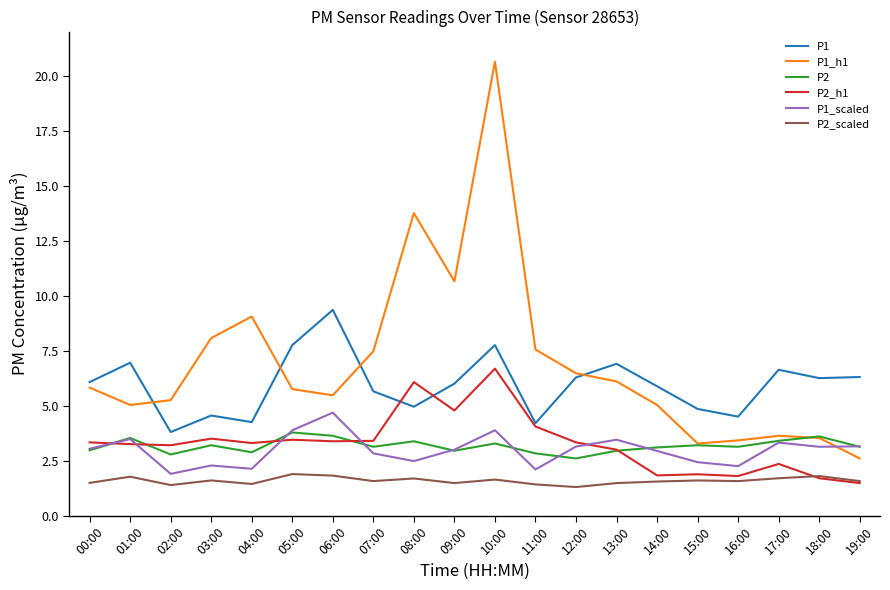

Which series has the largest total across all categories?

P1_h1